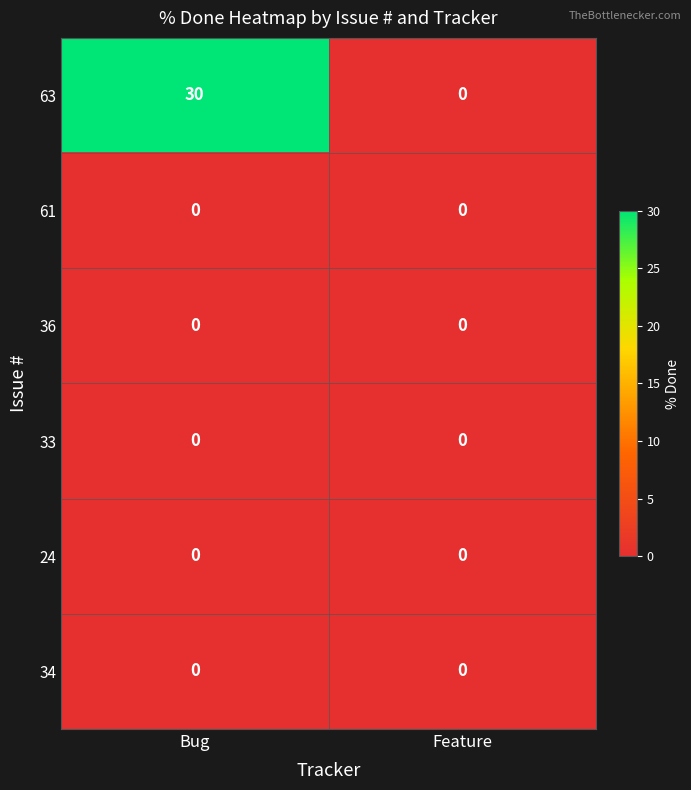

At which category is the sum across all series the highest?

Bug